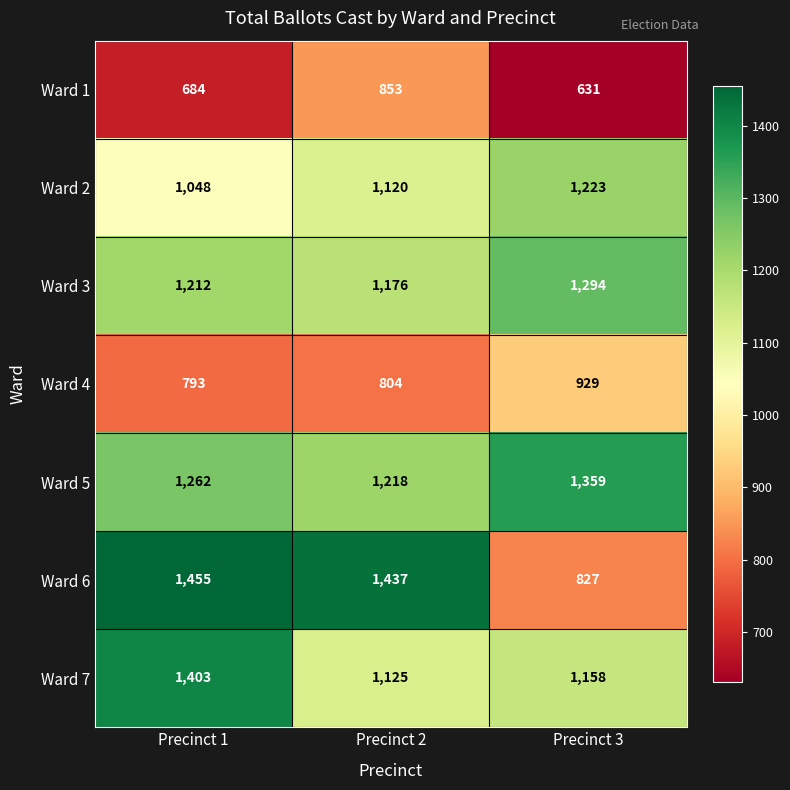

At how many categories does at least one series exceed 1203?

3